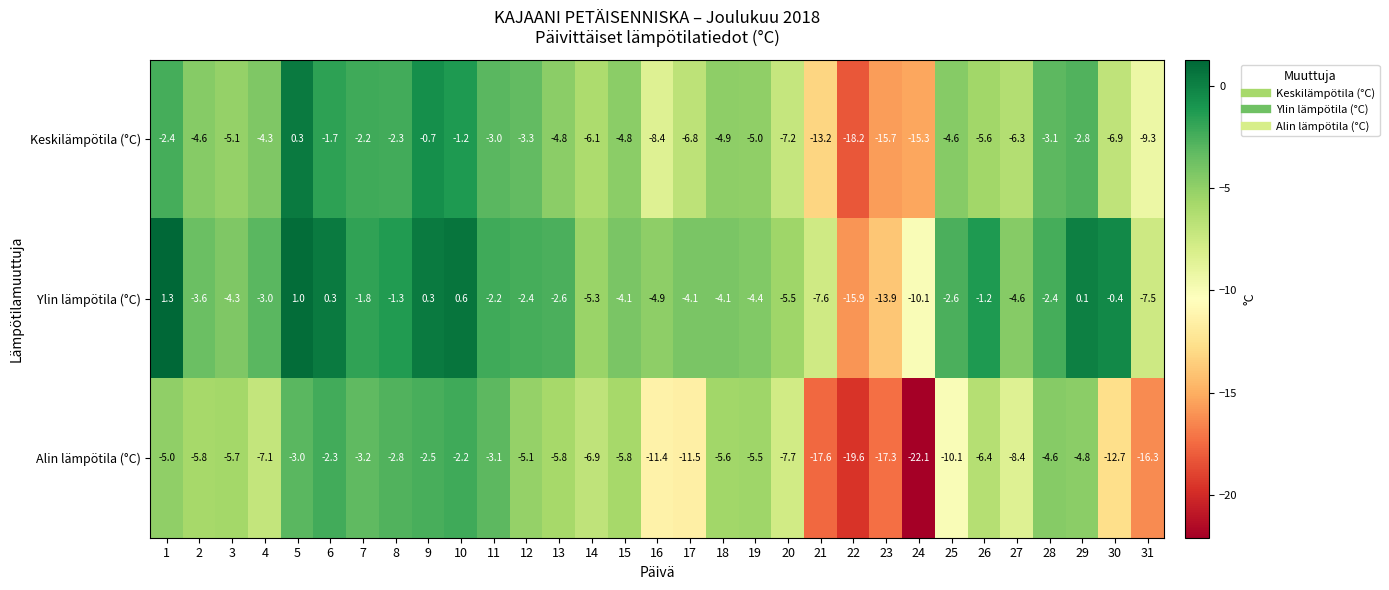

Where is Keskilämpötila (°C) nearest to the value -8?

16